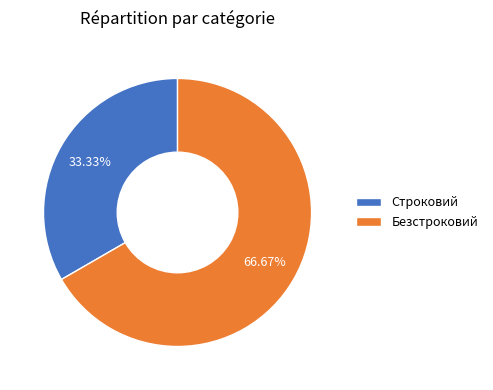

True or false: Безстроковий accounts for 80% of the total.

False